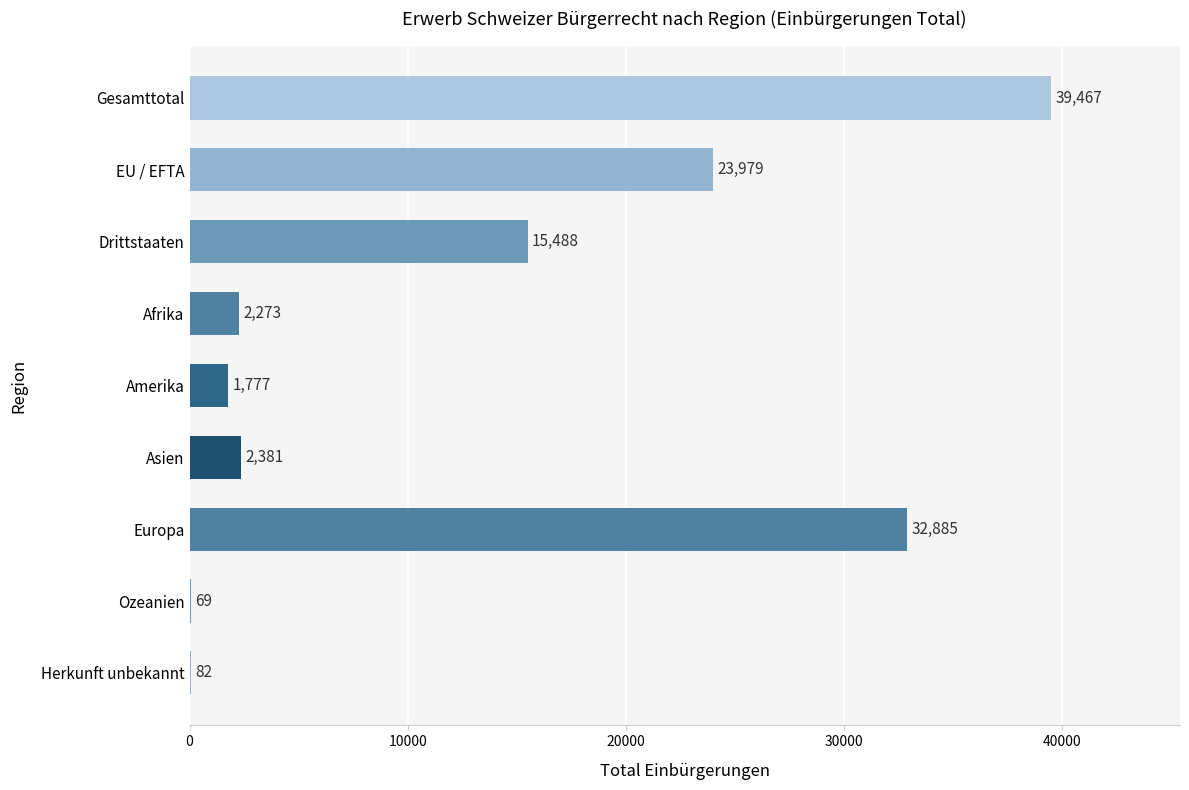

True or false: the data shows 10295 at Drittstaaten.

False